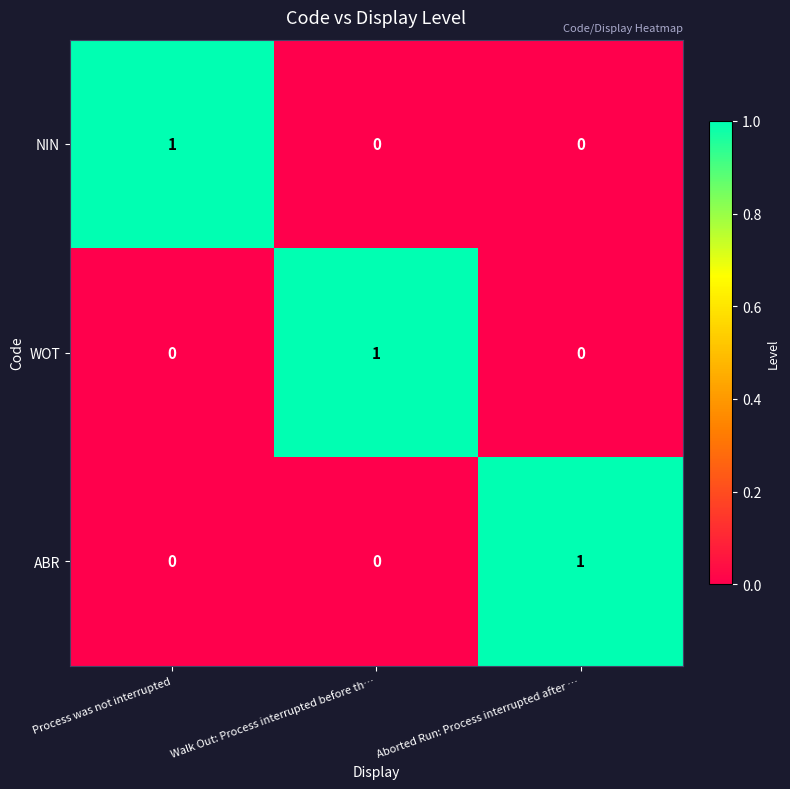

Count the NIN values in the range 0 to 1.

3